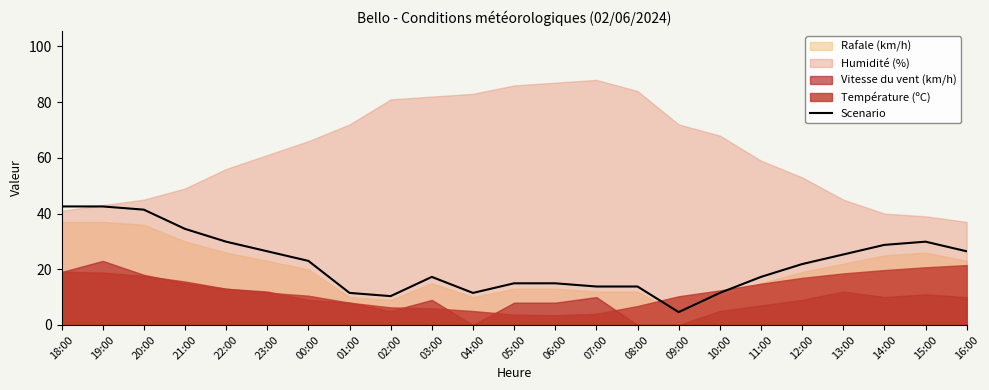

The value of Scenario at 02:00 is 10.3. True or false?

True